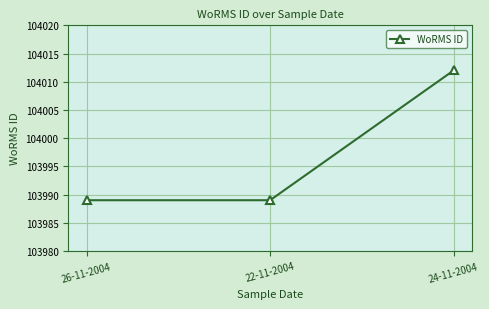

What is the value of the 3rd point from the left?

104012